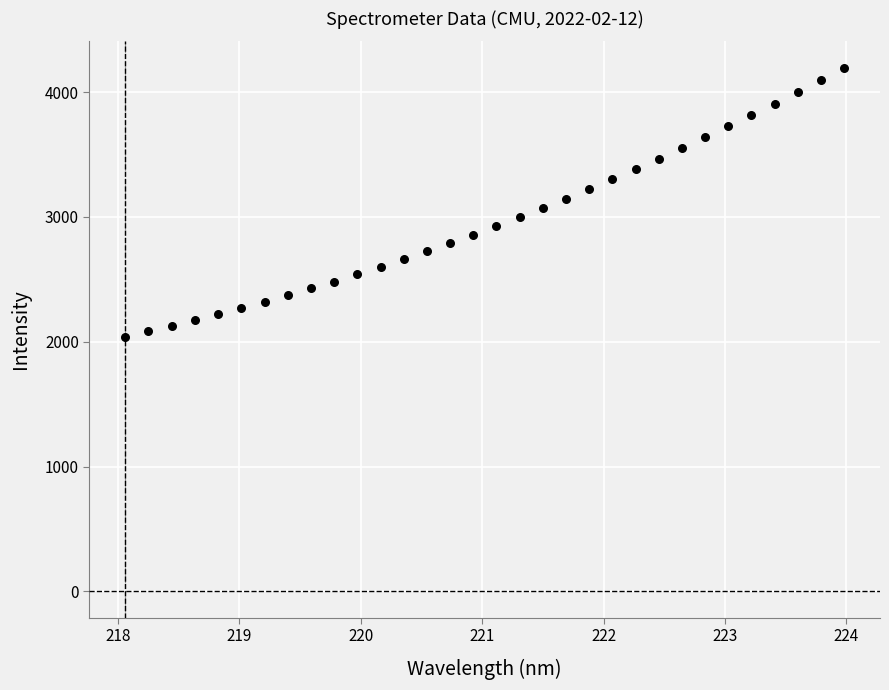

What is the range of Y values (max minus min)?

2156.5